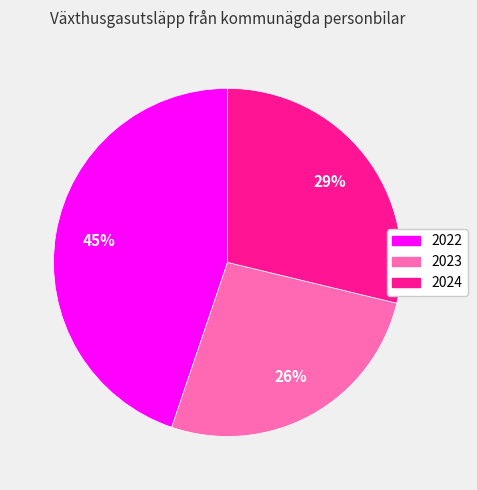

To the nearest percent, what is the combined percentage of 2022 and 2023?

71%